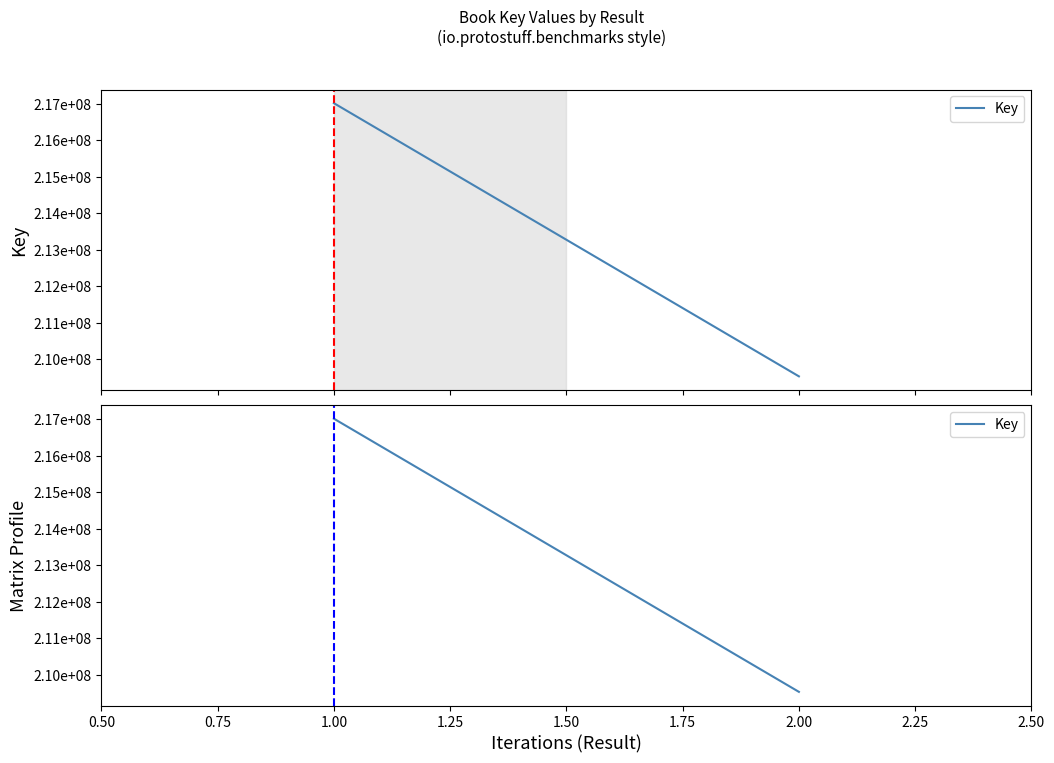

The chart shows a value of 79956628 at 2.00. True or false?

False